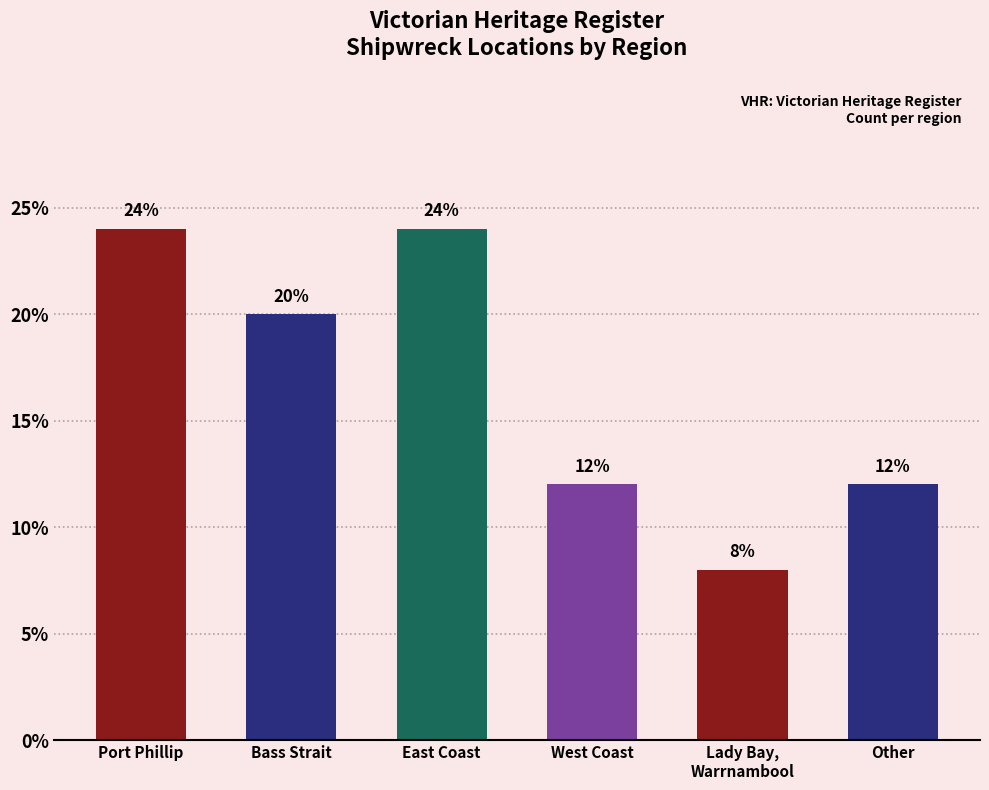

Count the values in the range 12 to 24.

5